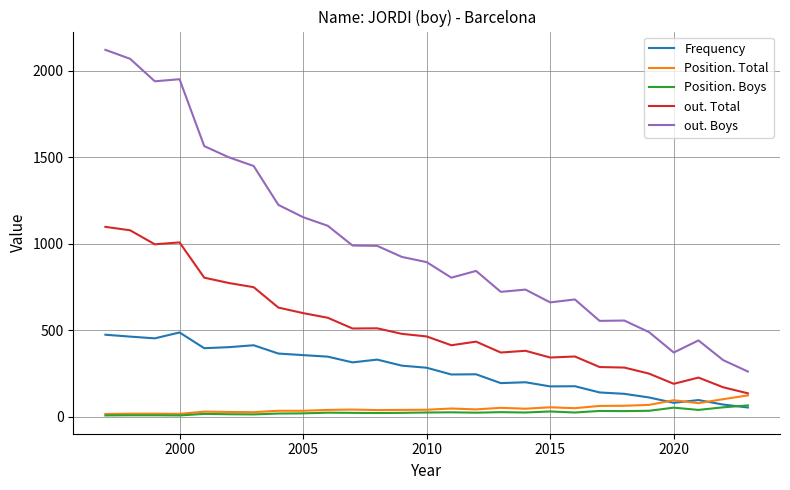

Which series has the largest range (max minus min)?

out. Boys